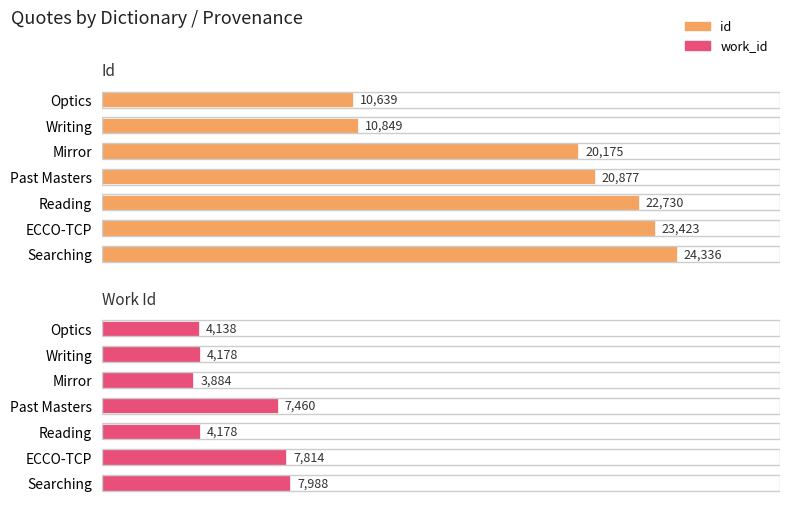

Which series has the largest range (max minus min)?

id